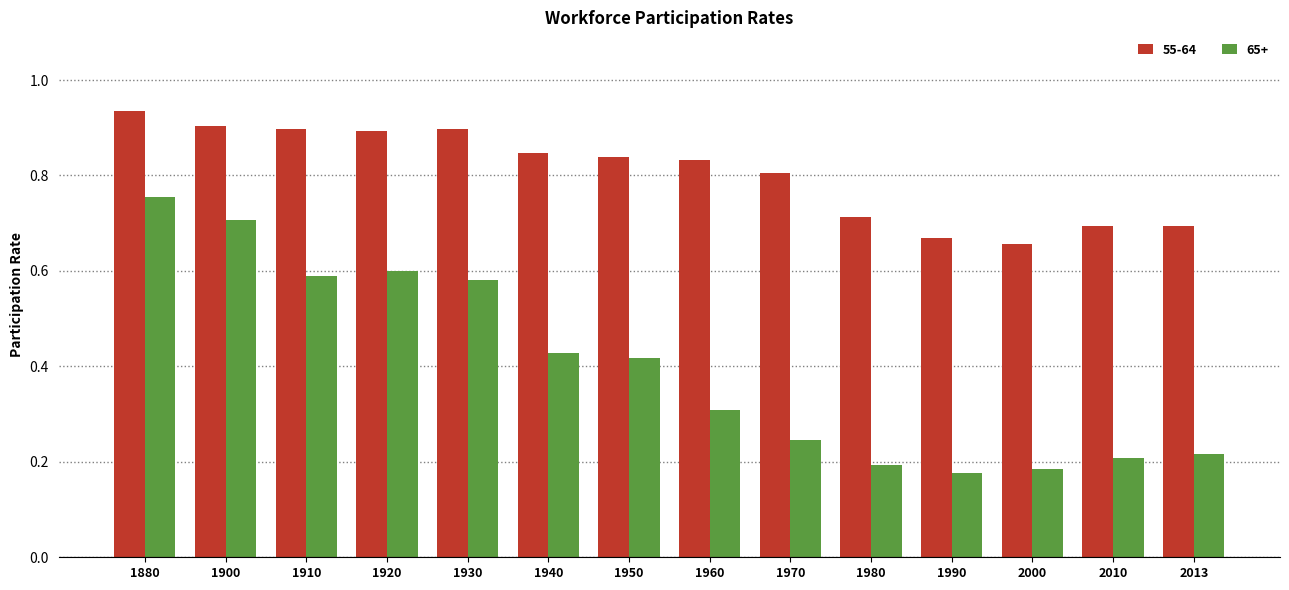

Is it true that 55-64 equals 0.8 at 1950?

True